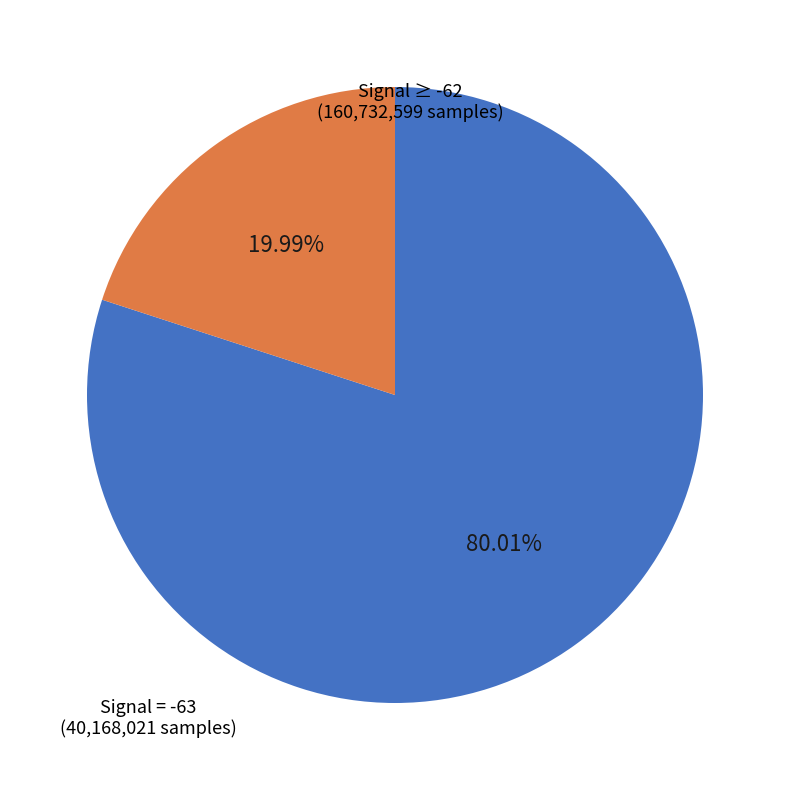

Is there any slice that represents more than half of the pie?

Yes